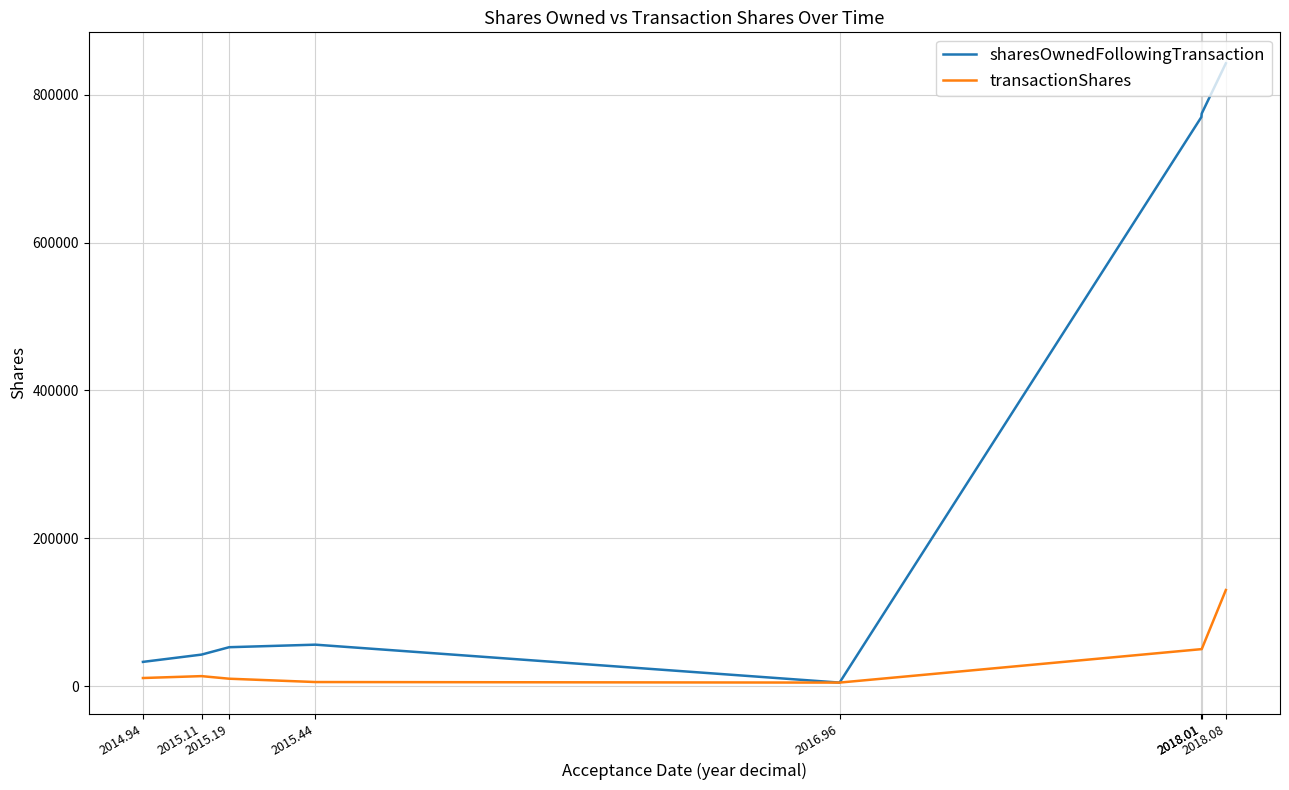

Is the value of transactionShares at 2018.01 greater than the value of sharesOwnedFollowingTransaction at 2018.01?

No